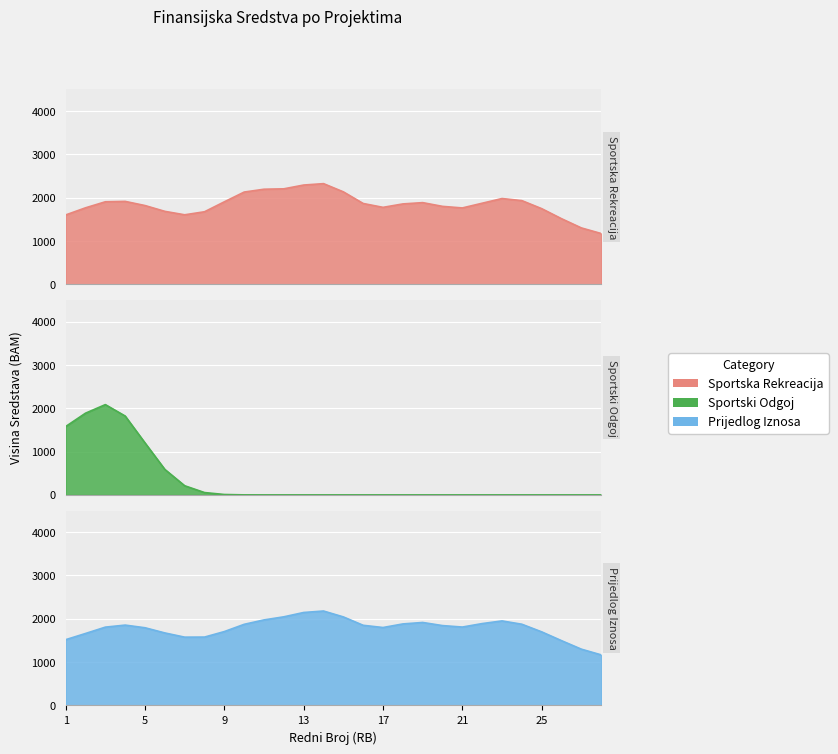

How many intersections are there between Prijedlog Iznosa and Sportski Odgoj?

2